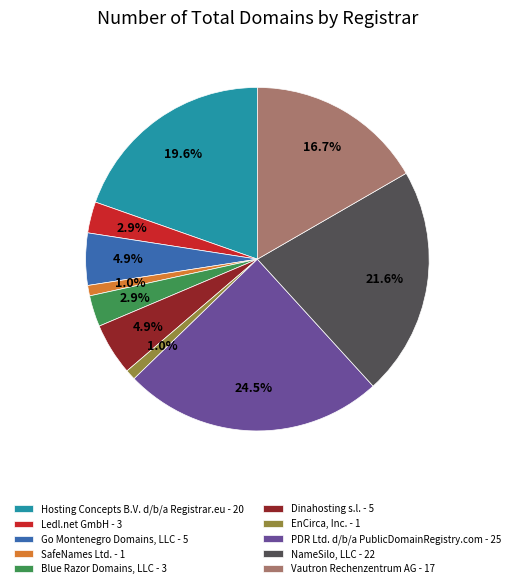

To the nearest percent, what is the combined percentage of Ledl.net GmbH and Vautron Rechenzentrum AG?

20%